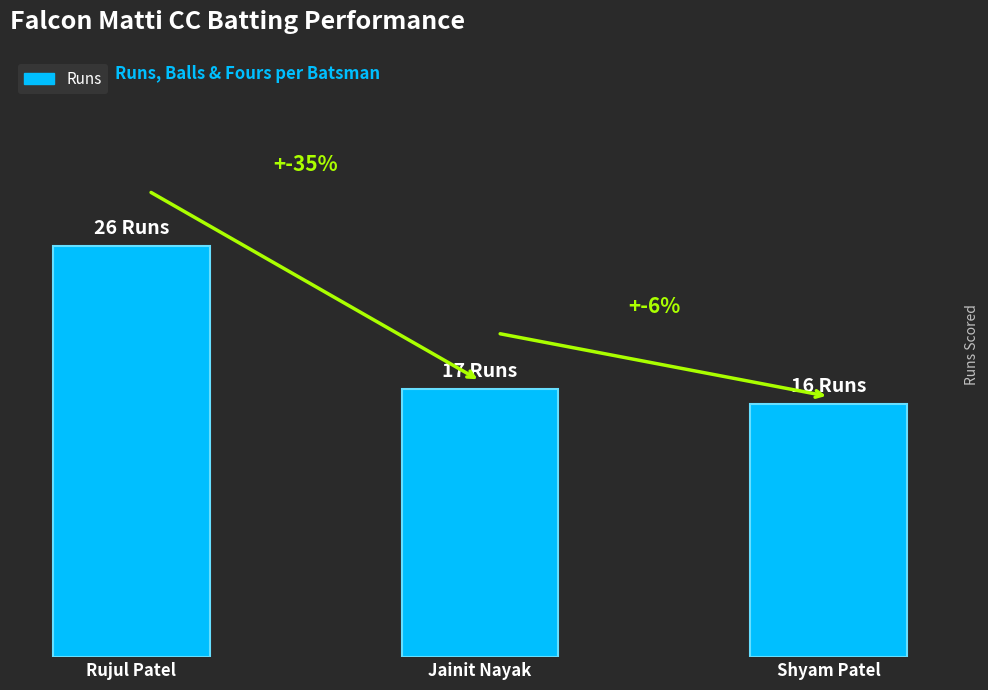

What is the sum of all values?

59